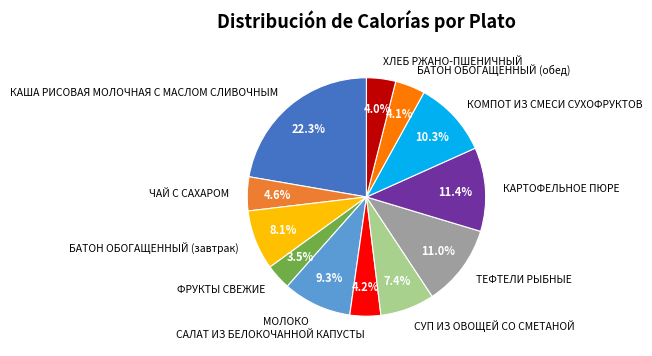

How many segments does this pie chart have?

12